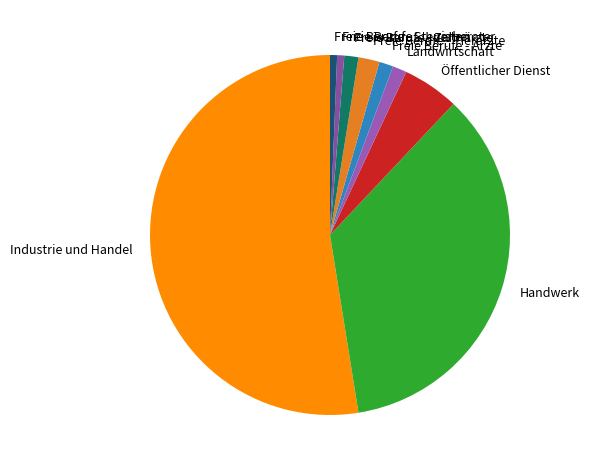

Is there a majority slice in this chart?

Yes